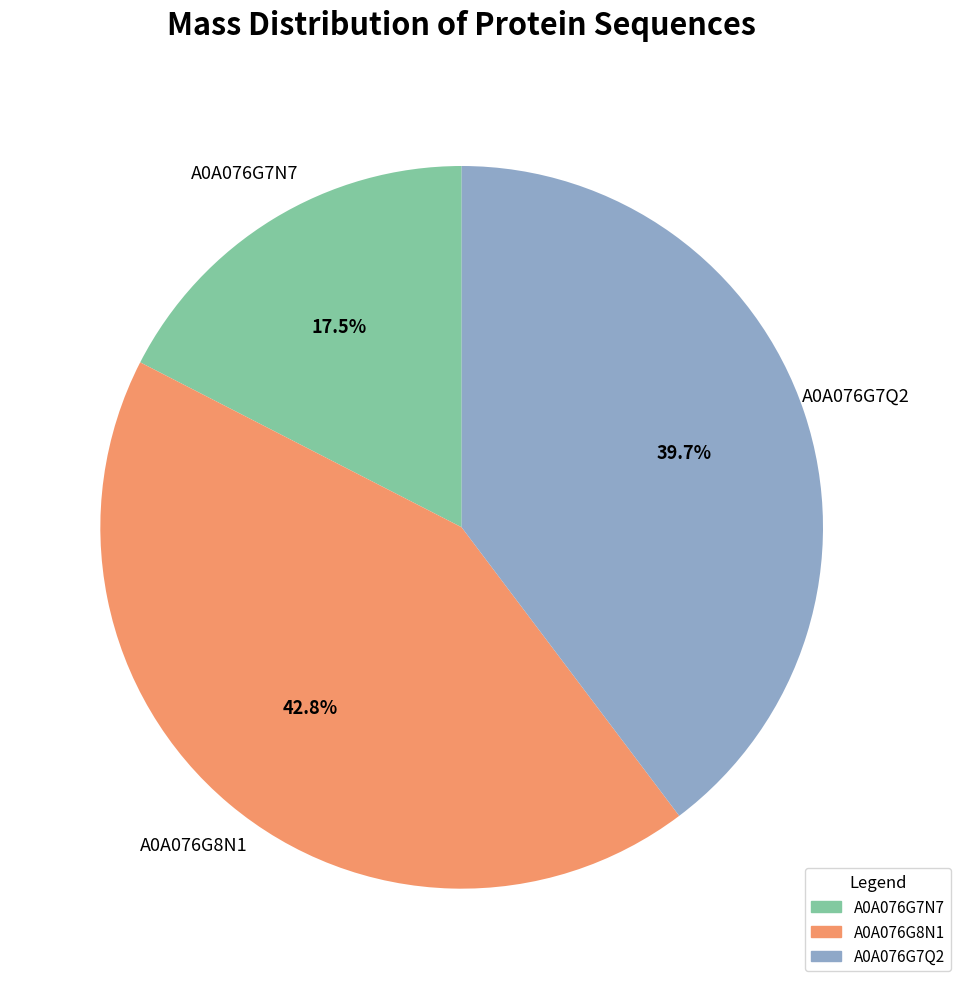

Which slice is the smallest?

A0A076G7N7